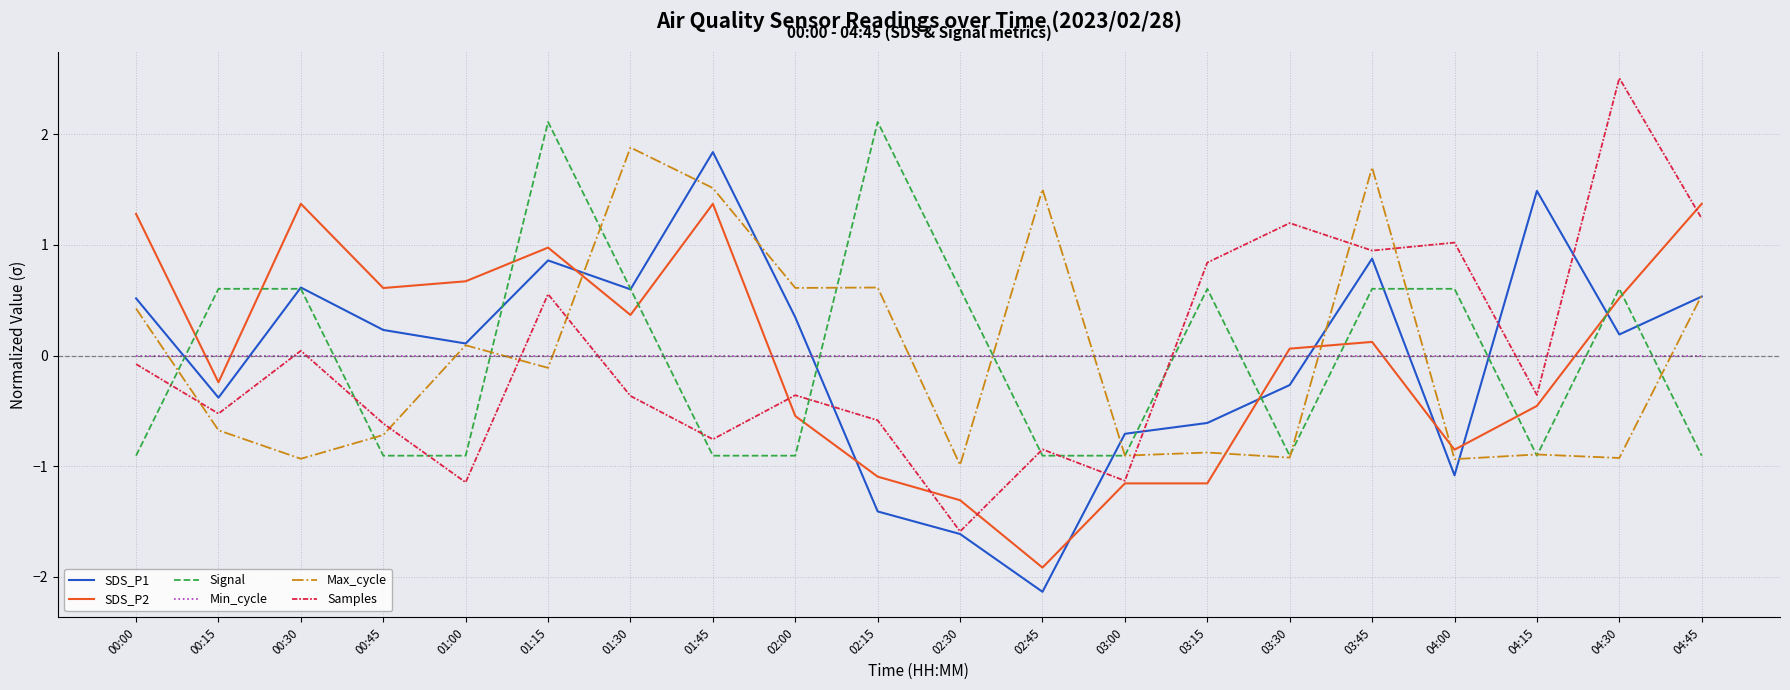

Between which two adjacent categories do SDS_P2 and Signal first intersect?

00:00 and 00:15